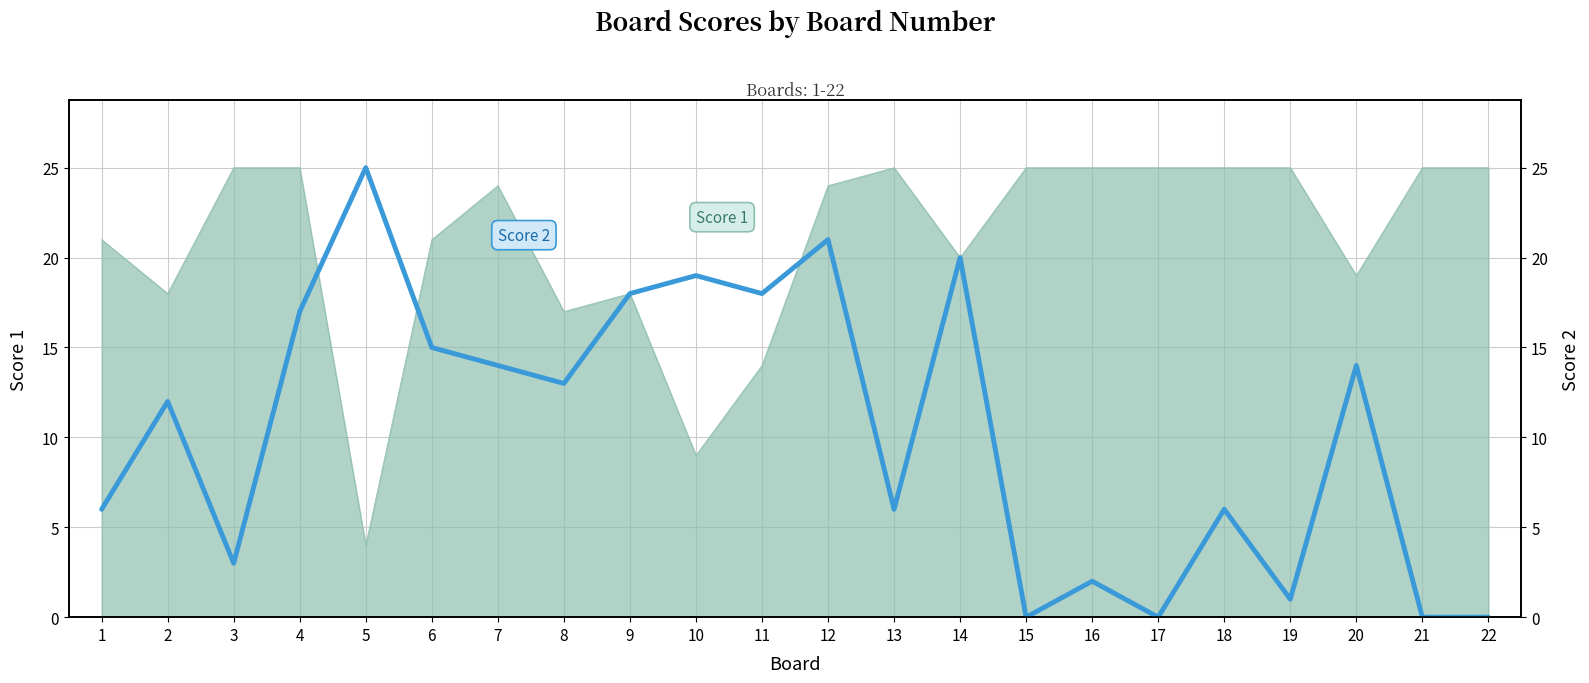

At which category does the chart reach its peak across all series?

5